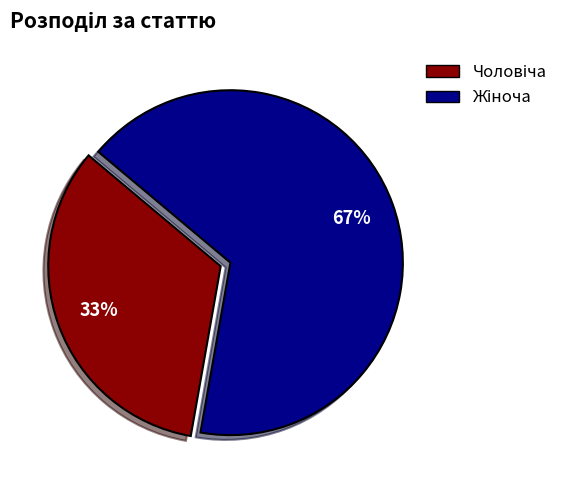

To the nearest percent, what is the average slice percentage?

50%